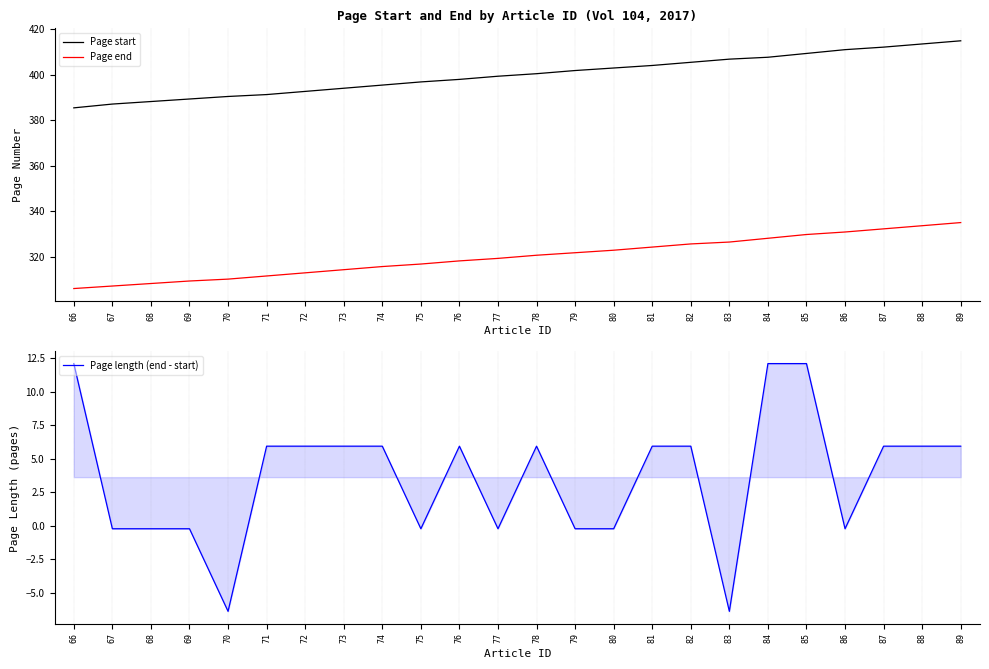

Does the chart have visible grid lines?

Yes